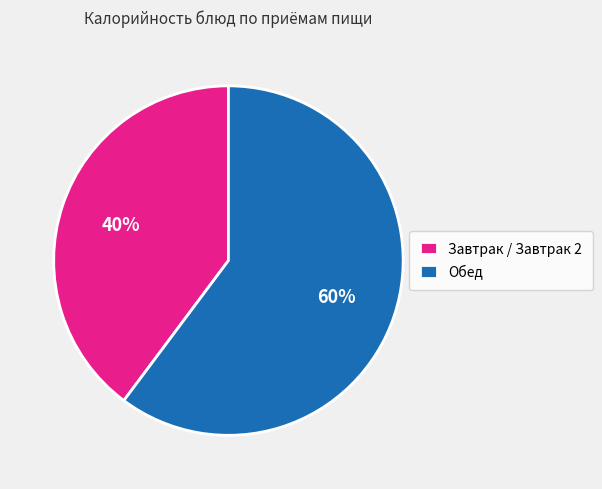

Is it true that Завтрак / Завтрак 2 is 40% of the pie?

True